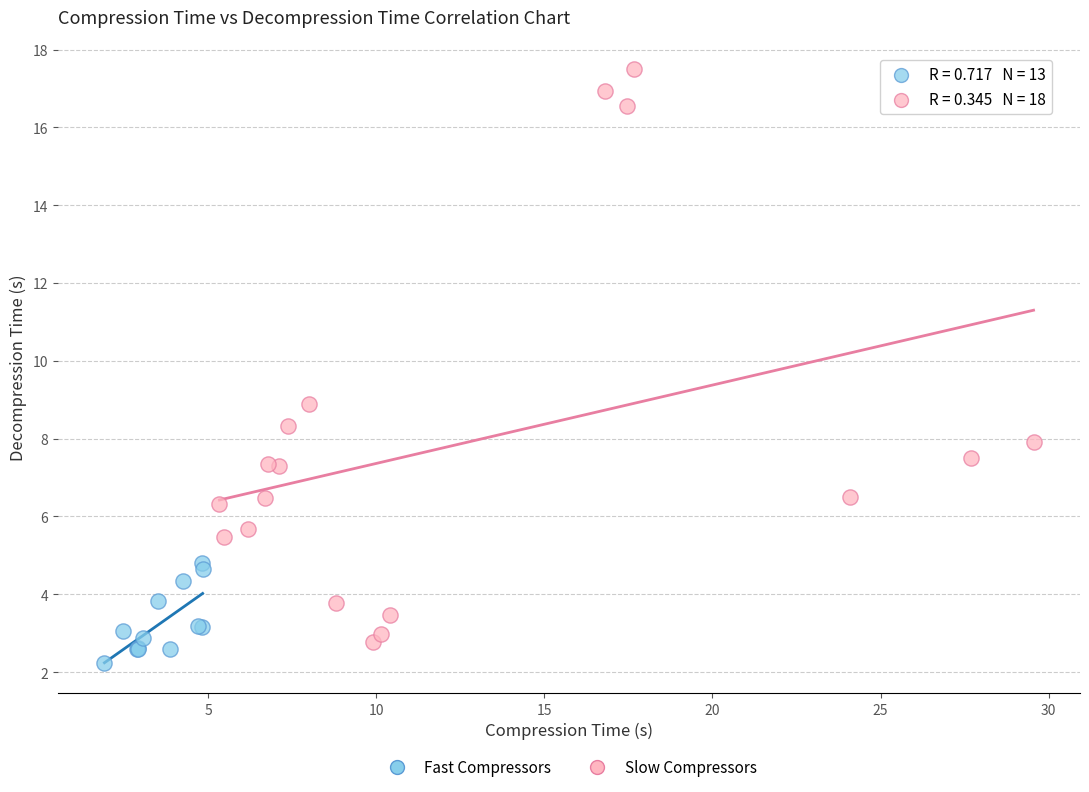

Which series contains the highest Y value?

Slow Compressors